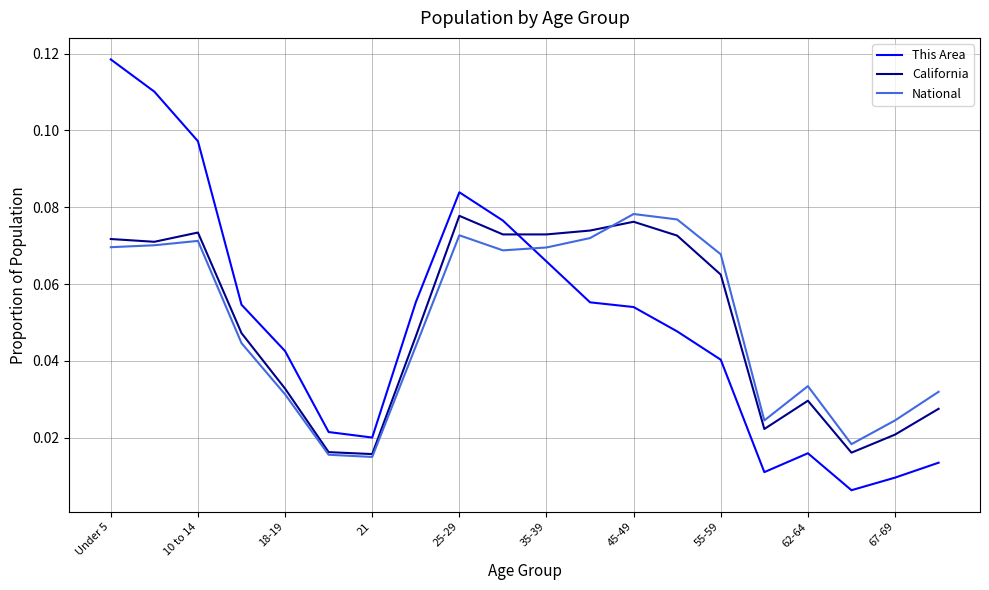

Which series ends up on top after the final intersection of This Area and National?

National